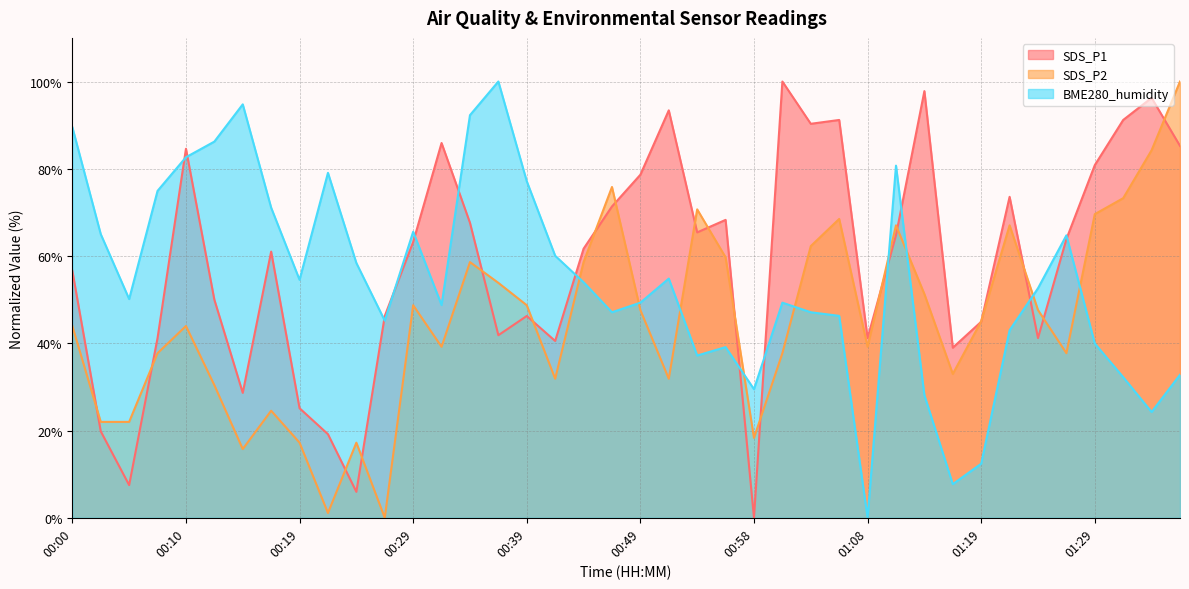

Reading left to right, list all the values displayed in this chart.

SDS_P1: 00:00=56.6	00:02=19.8	00:05=7.5	00:07=41.2	00:10=84.6	00:12=50.0	00:14=28.6	00:17=61.0	00:19=25.1	00:22=19.2	00:24=5.9	00:27=46.3	00:29=63.2	00:31=85.9	00:34=67.6	00:36=41.9	00:39=46.3	00:41=40.5	00:44=61.7	00:46=71.4	00:49=78.6	00:51=93.4	00:54=65.4	00:56=68.3	00:58=0.0	01:01=100.0	01:03=90.3	01:06=91.2	01:08=41.2	01:11=64.8	01:13=97.8	01:16=39.0	01:19=44.9	01:22=73.6	01:24=41.2	01:27=63.9	01:29=80.8	01:32=91.2	01:34=96.3	01:37=85.2
SDS_P2: 00:00=44.0	00:02=22.0	00:05=22.0	00:07=37.7	00:10=44.0	00:12=30.4	00:14=15.8	00:17=24.5	00:19=17.2	00:22=1.1	00:24=17.2	00:27=0.0	00:29=48.7	00:31=39.2	00:34=58.6	00:36=53.8	00:39=48.7	00:41=31.9	00:44=58.6	00:46=75.8	00:49=47.6	00:51=31.9	00:54=70.7	00:56=59.7	00:58=18.3	01:01=37.7	01:03=62.3	01:06=68.5	01:08=39.2	01:11=67.0	01:13=51.3	01:16=33.0	01:19=45.1	01:22=67.0	01:24=47.6	01:27=37.7	01:29=69.6	01:32=73.3	01:34=84.2	01:37=100.0
BME280_humidity: 00:00=89.5	00:02=65.0	00:05=50.1	00:07=74.9	00:10=82.6	00:12=86.2	00:14=94.8	00:17=71.1	00:19=54.5	00:22=79.1	00:24=58.4	00:27=45.2	00:29=65.6	00:31=48.8	00:34=92.3	00:36=100.0	00:39=77.1	00:41=60.1	00:44=54.0	00:46=47.1	00:49=49.3	00:51=54.8	00:54=37.2	00:56=39.1	00:58=29.5	01:01=49.3	01:03=47.1	01:06=46.3	01:08=0.0	01:11=80.7	01:13=28.1	01:16=7.7	01:19=12.4	01:22=43.0	01:24=52.6	01:27=64.7	01:29=39.9	01:32=32.2	01:34=24.2	01:37=32.8